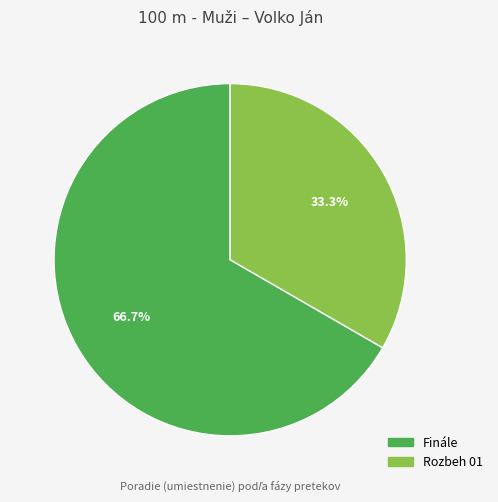

Between Rozbeh 01 and Finále, which is larger?

Finále